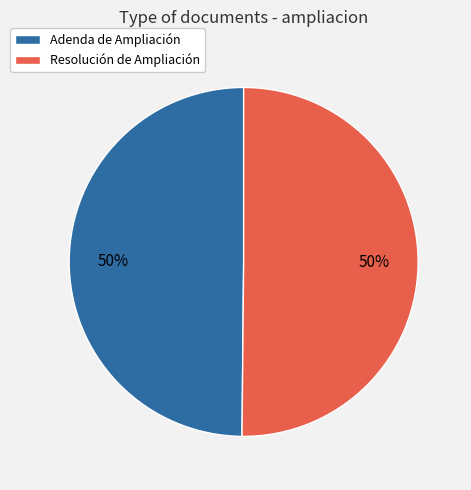

Combined, do Adenda de Ampliación and Resolución de Ampliación account for over 50%?

Yes